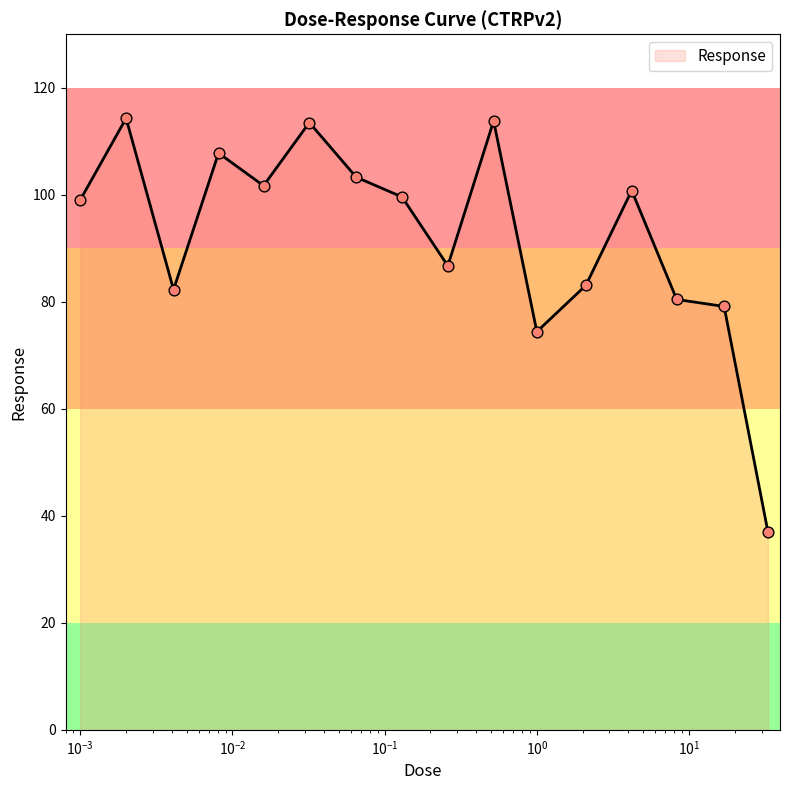

What is the difference between the maximum and minimum values?

77.3